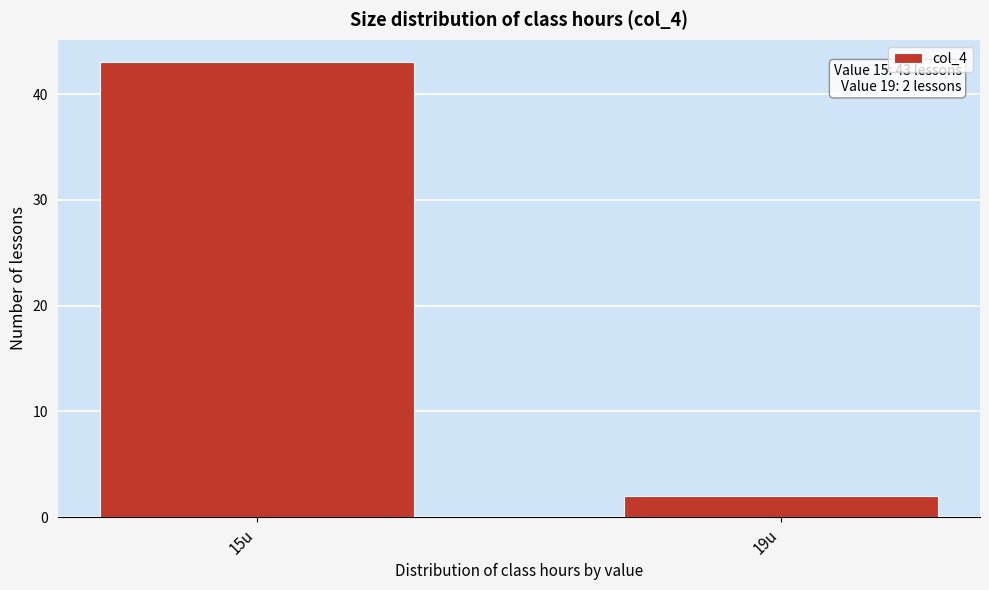

Reading left to right, what are all the values shown in this chart?

43	2